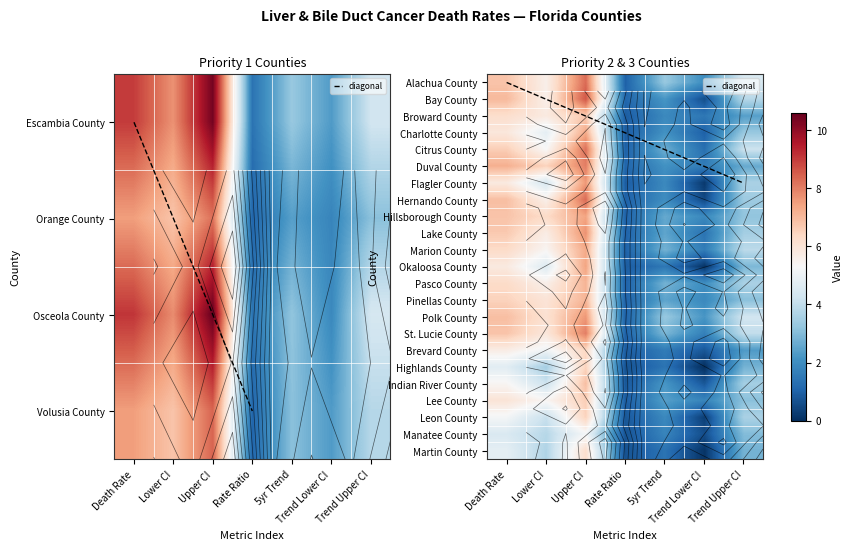

What is the average value of the Escambia County series?

5.5